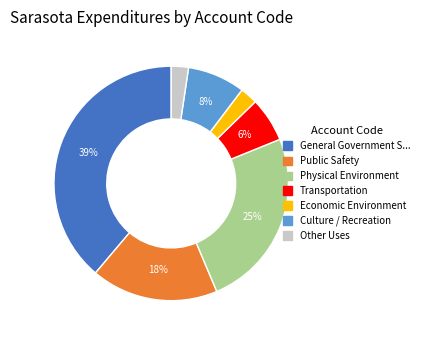

To the nearest percent, what is the average slice percentage?

14%